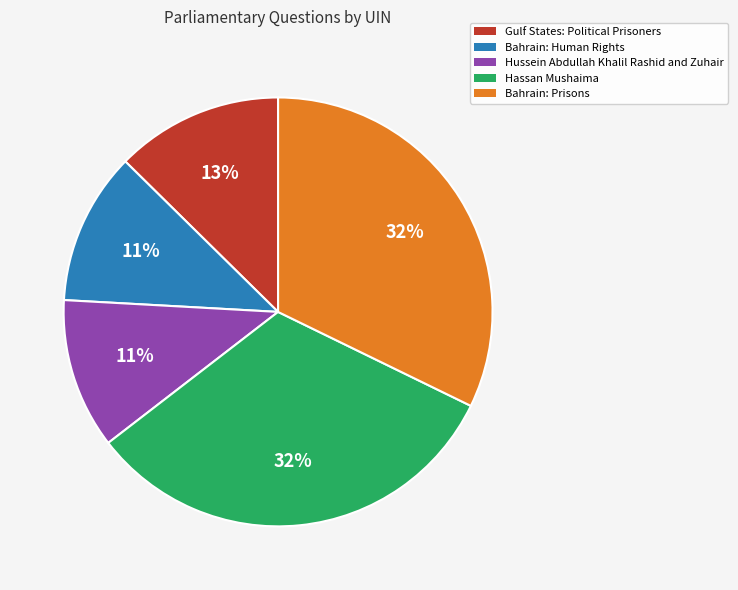

Is there a majority slice in this chart?

No